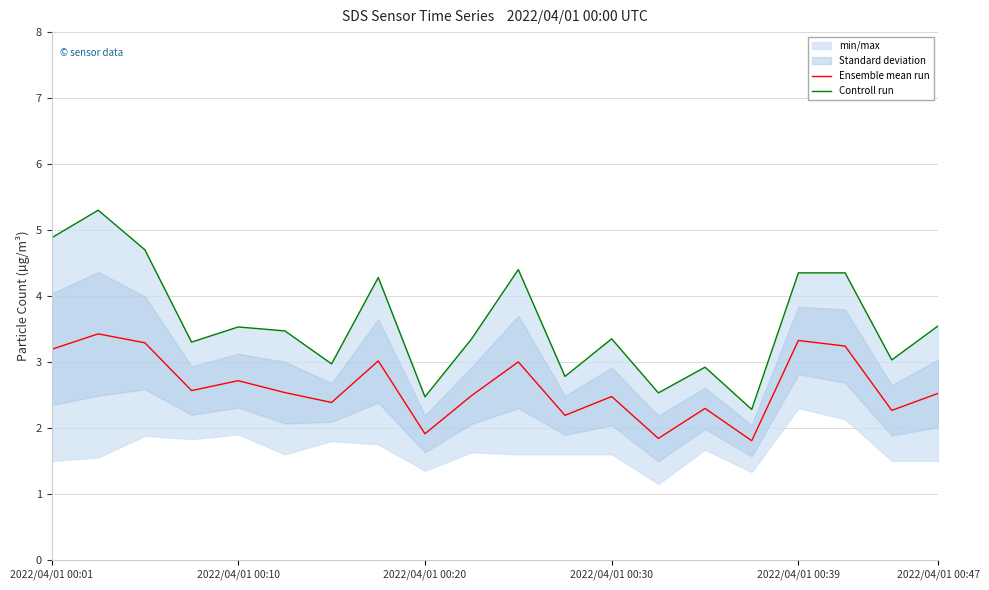

True or false: Controll run and Ensemble mean run cross at least once.

False